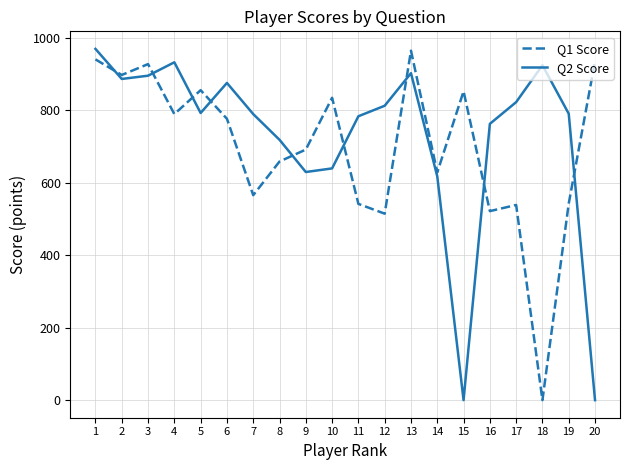

What is the sum of the Q2 Score values at 14 and 15?

618